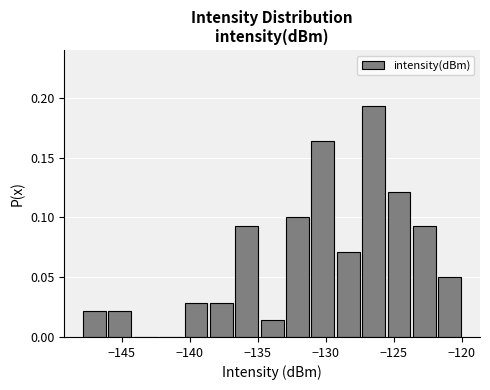

Read against the x-axis, roughly where is the centre of the tallest bar?

-126.5